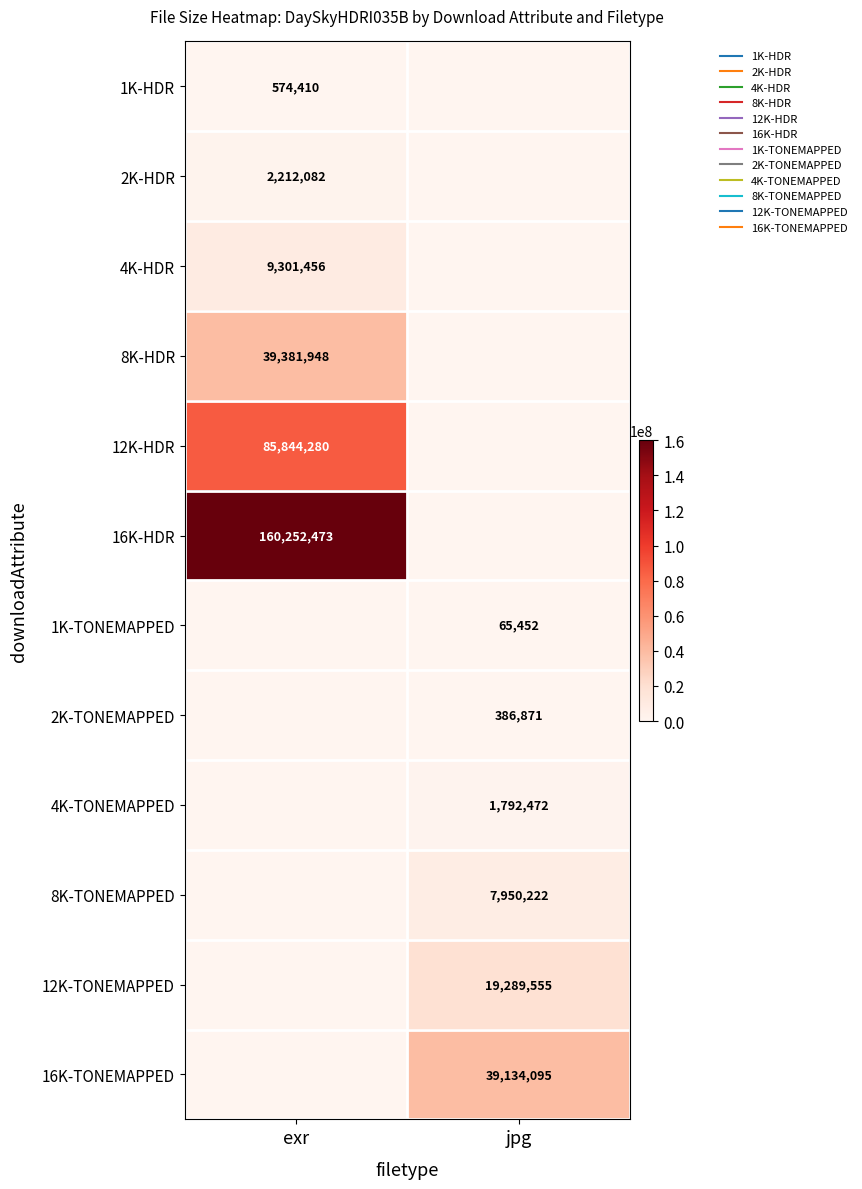

What is the approximate value of 2K-HDR at exr?

2212082